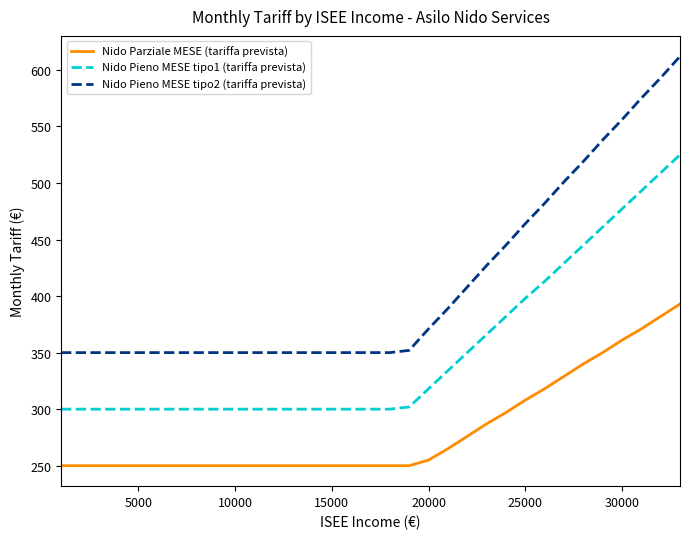

What is the difference between the maximum and minimum values in the Nido Pieno MESE tipo1 (tariffa prevista) series?

225